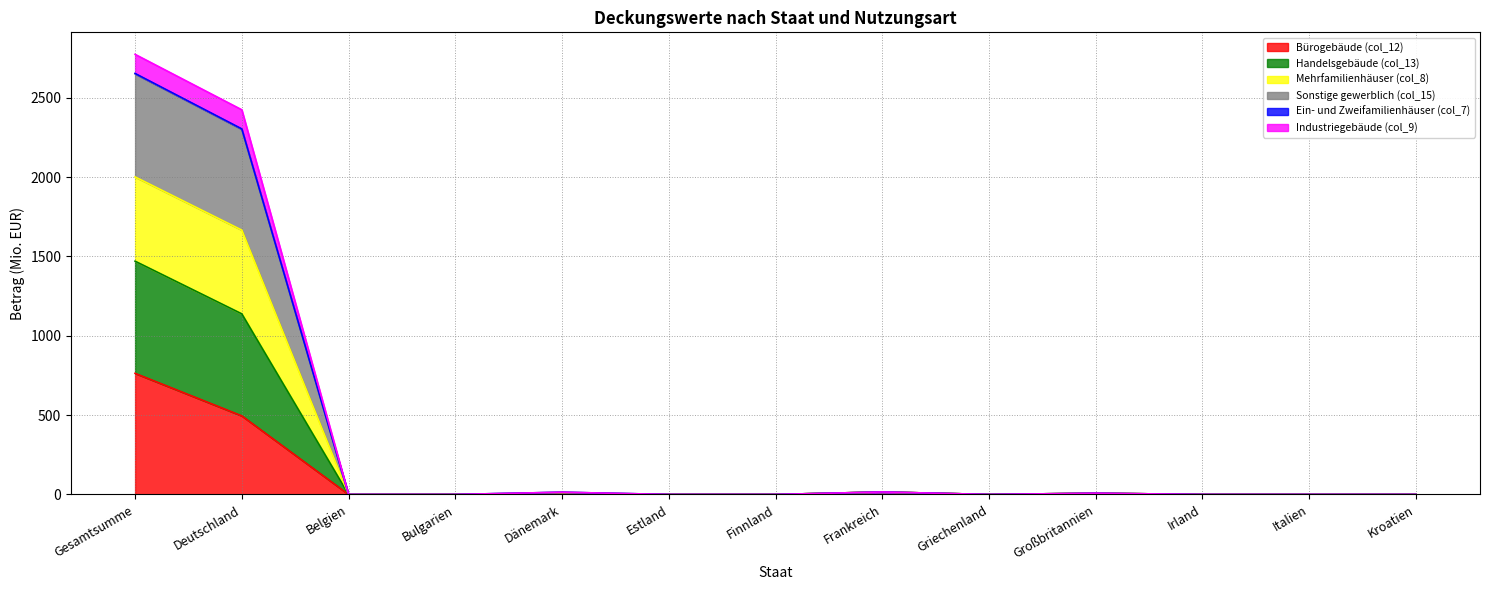

At which label does Bürogebäude (col_12) reach its peak?

Gesamtsumme